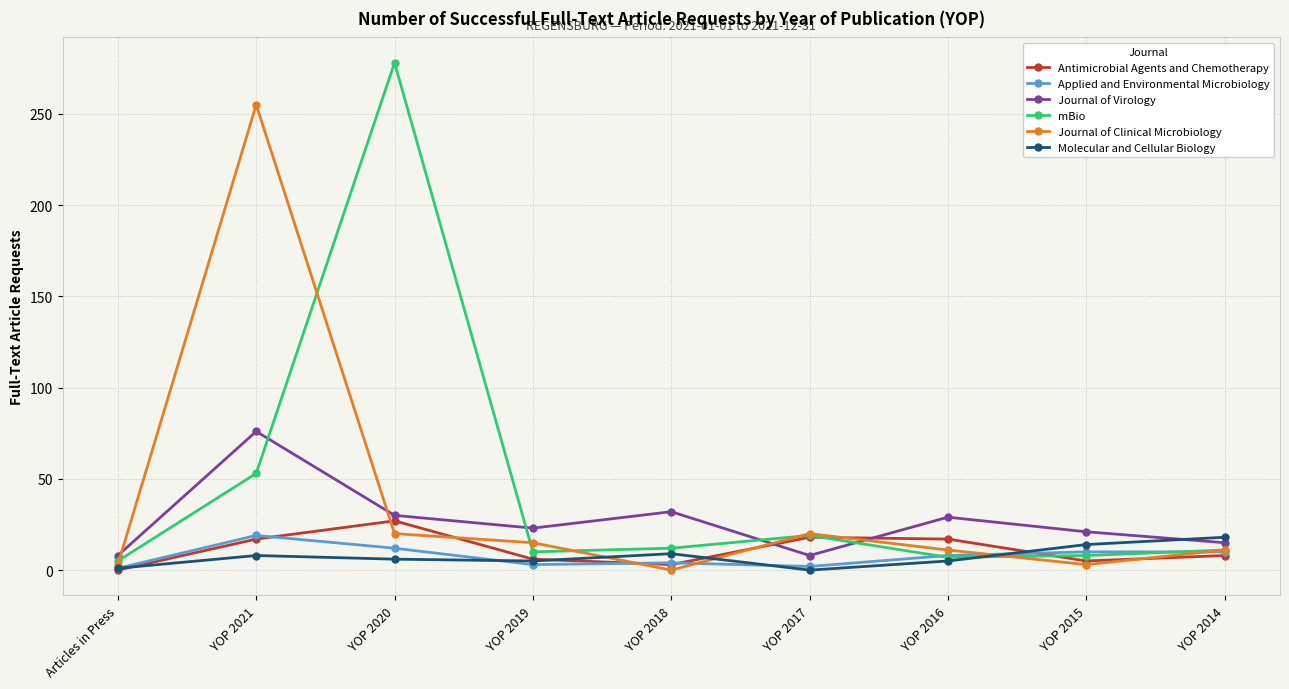

What is the average value of the mBio series?

45